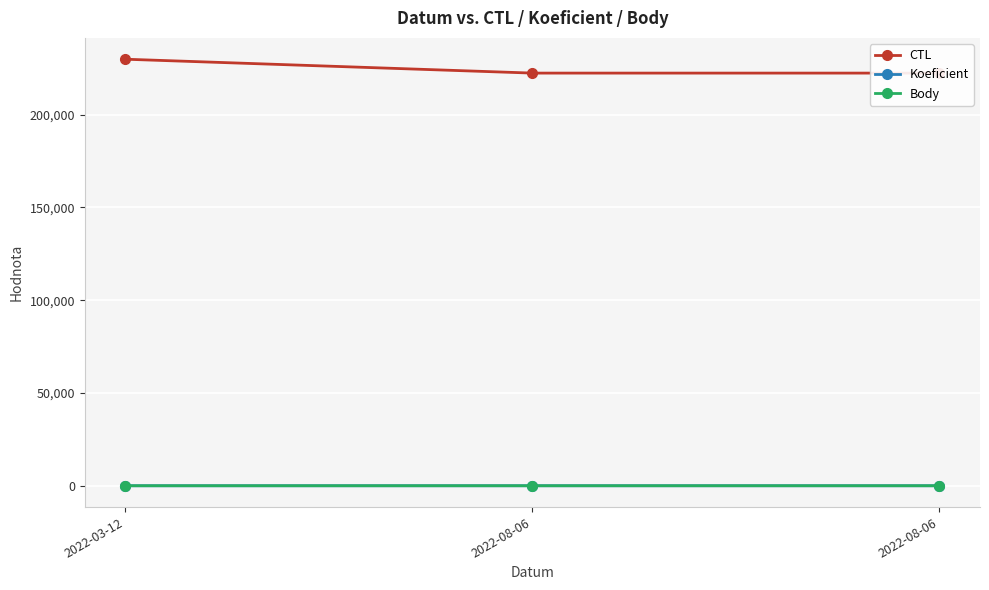

Which series has the largest total across all categories?

CTL